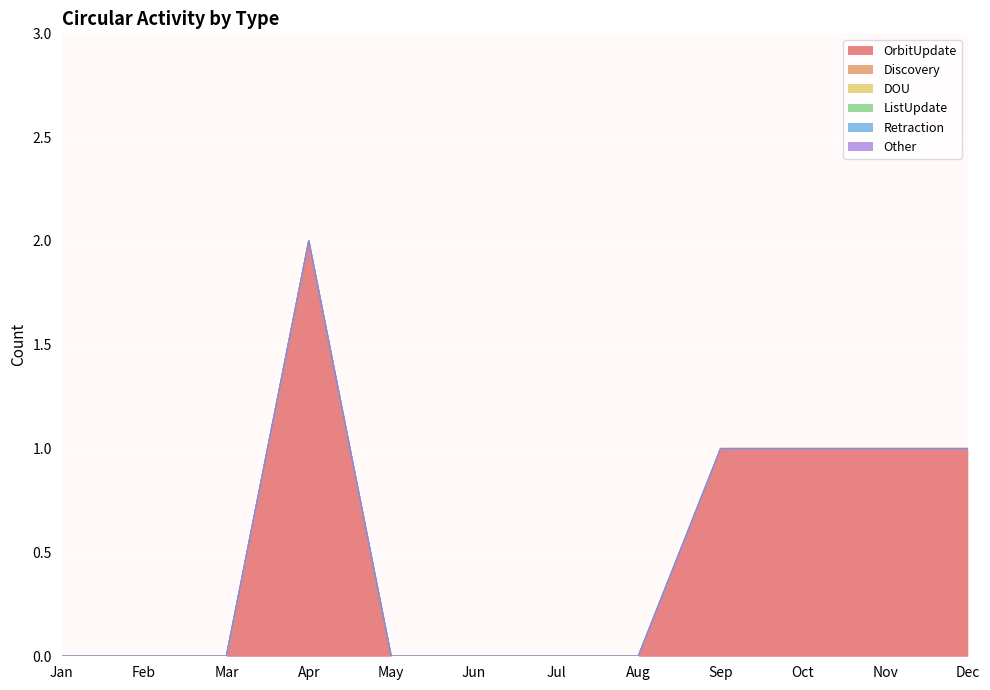

Between Jan and Oct, which series saw the biggest shift?

OrbitUpdate